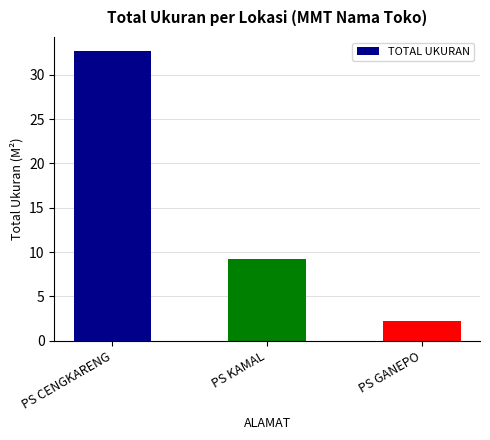

Does the chart contain stacked bars?

No